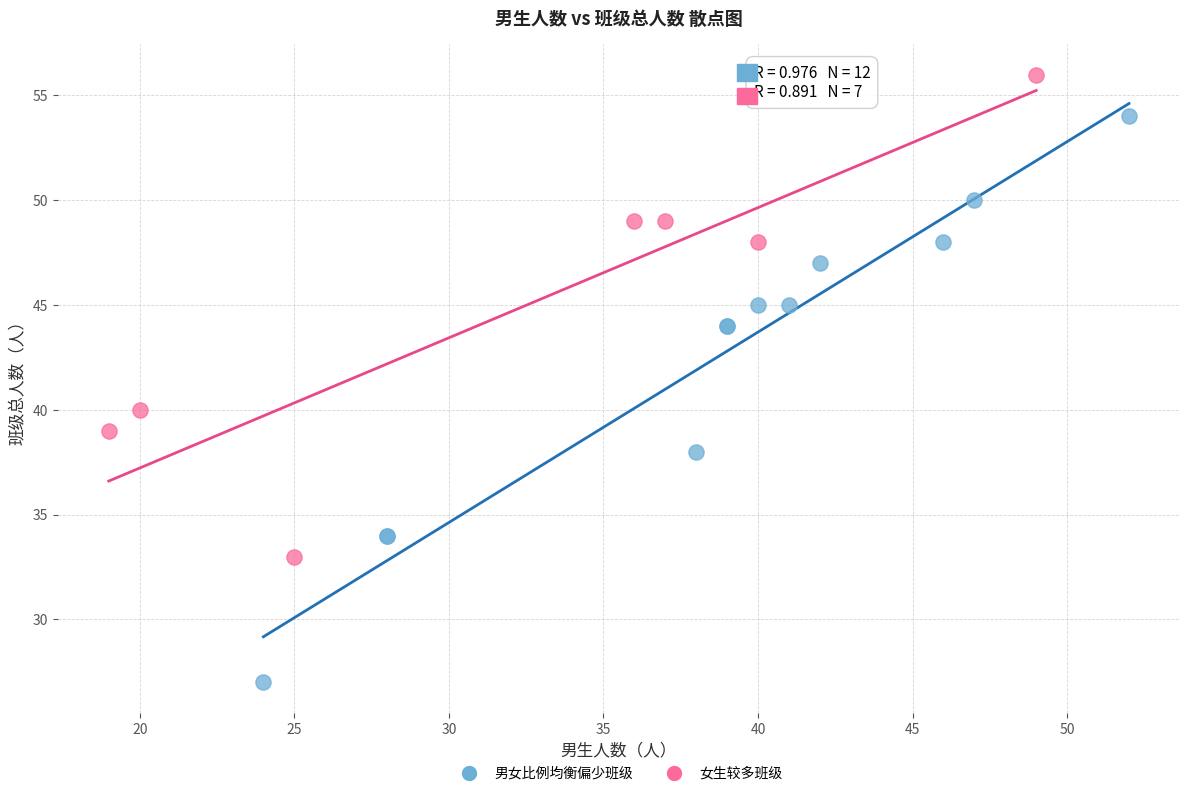

What are all the series names shown in the legend?

男女比例均衡偏少班级, 女生较多班级